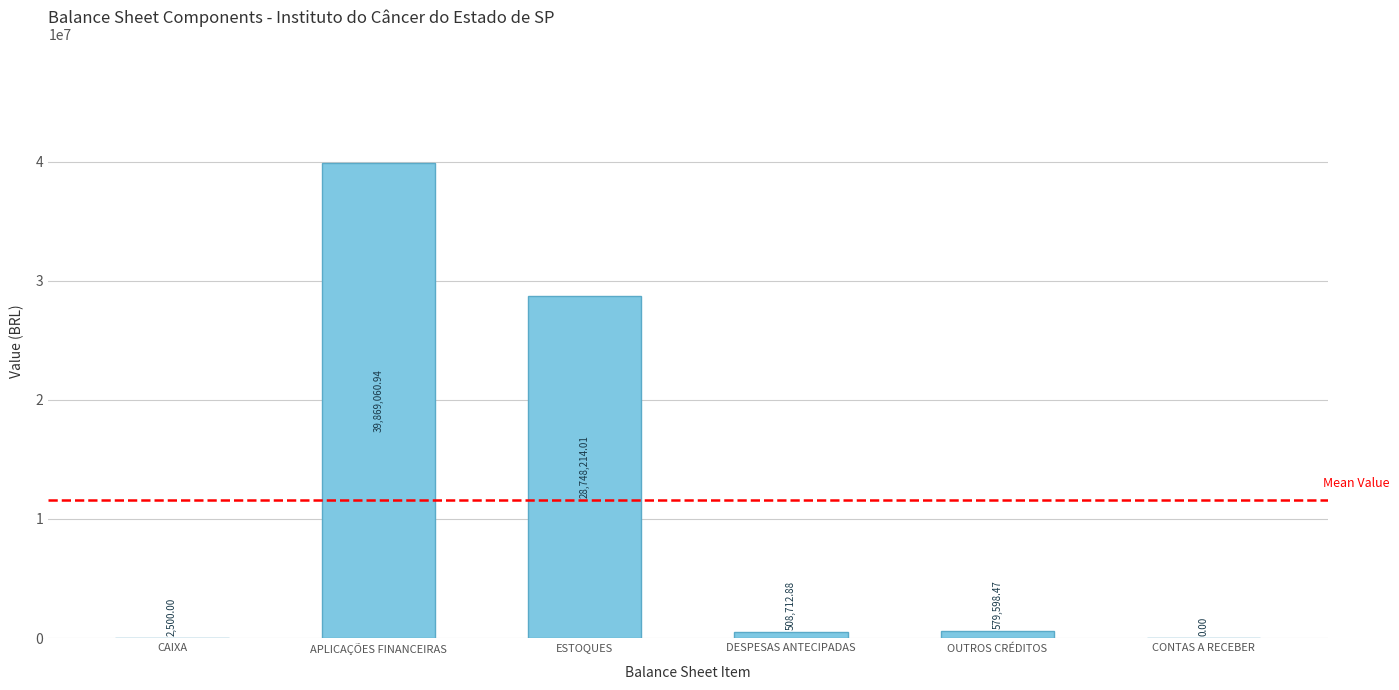

Between APLICAÇÕES FINANCEIRAS and CONTAS A RECEBER, which is larger?

APLICAÇÕES FINANCEIRAS